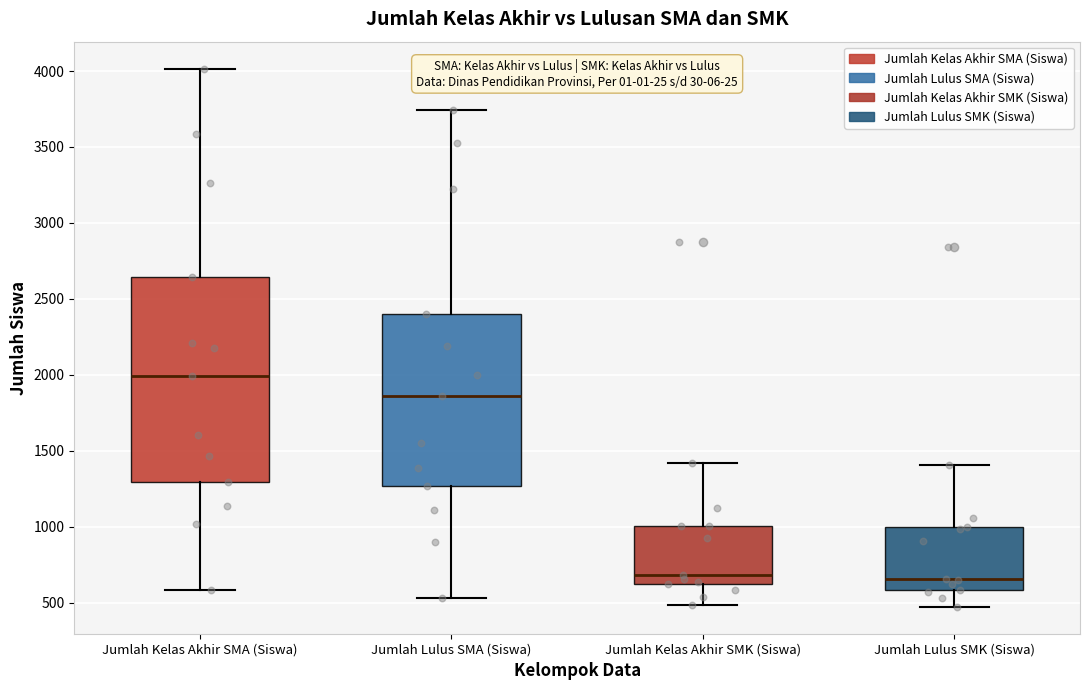

Comparing the boxes themselves (not the whiskers), which one is the tallest?

Jumlah Kelas Akhir SMA (Siswa)